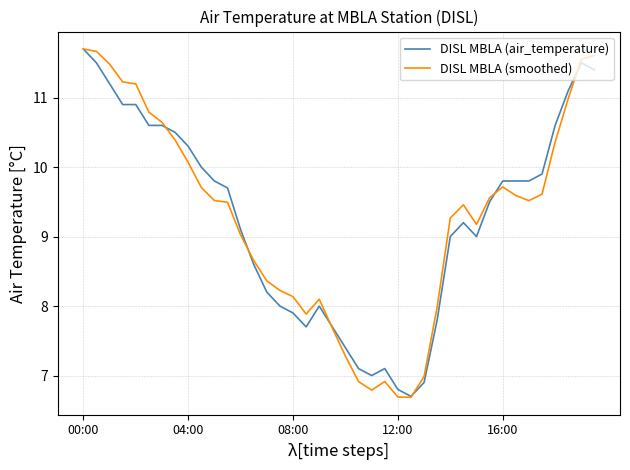

What is the greatest value displayed?

11.7